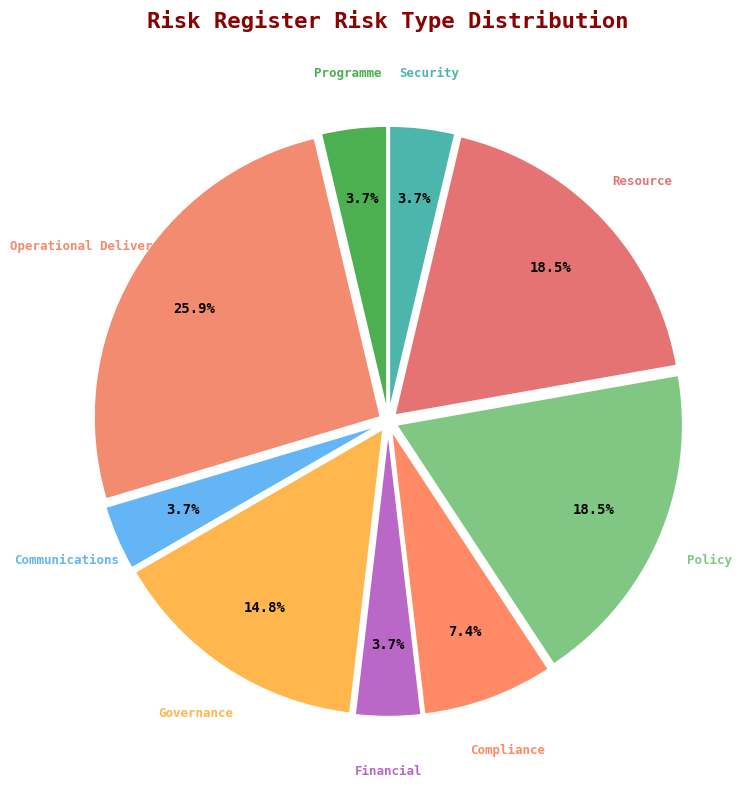

The Governance slice represents 24% of the pie. True or false?

False